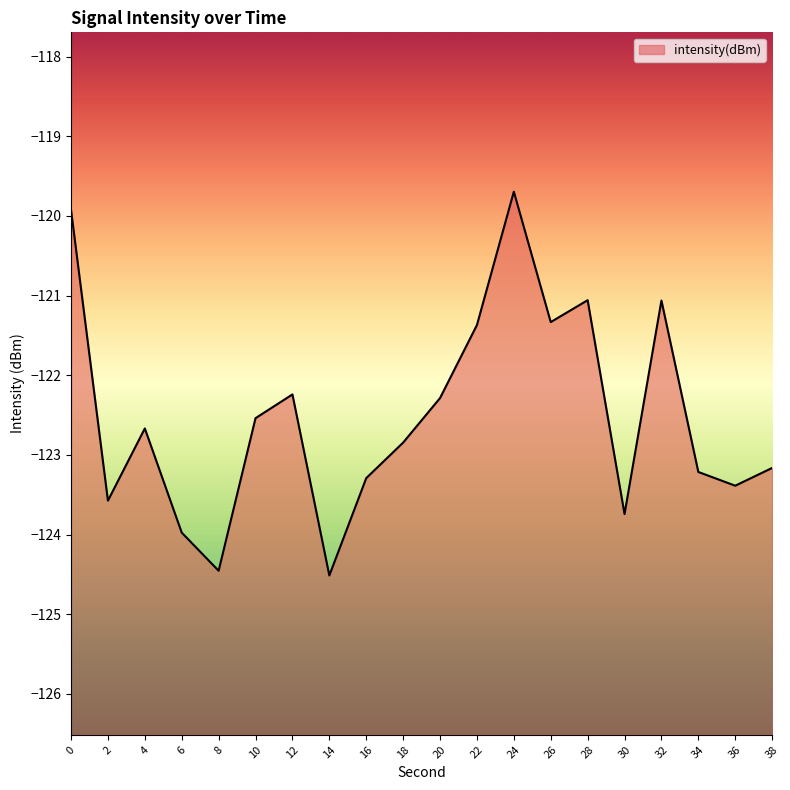

True or false: the data has more than 2 interior local peaks.

True